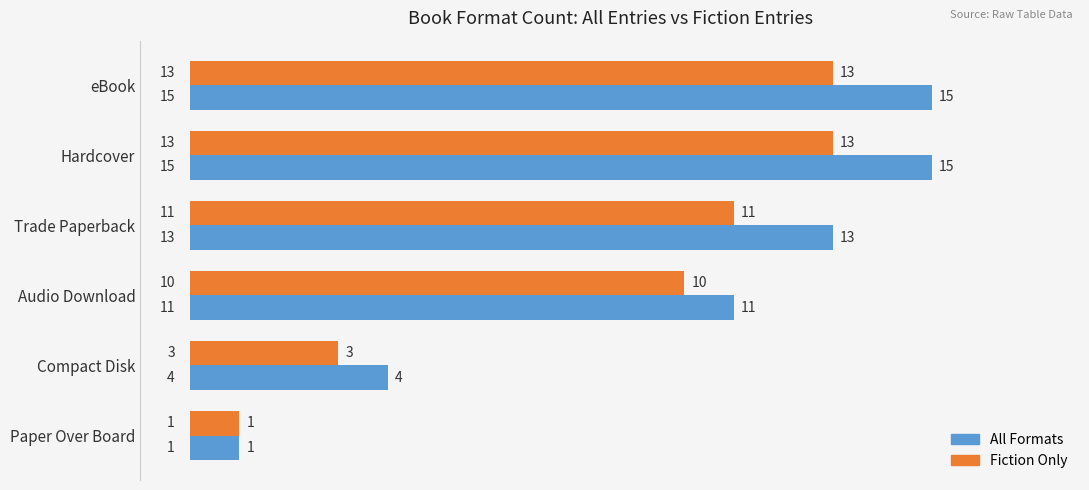

What is the difference between the maximum and minimum values in the Fiction Only series?

12